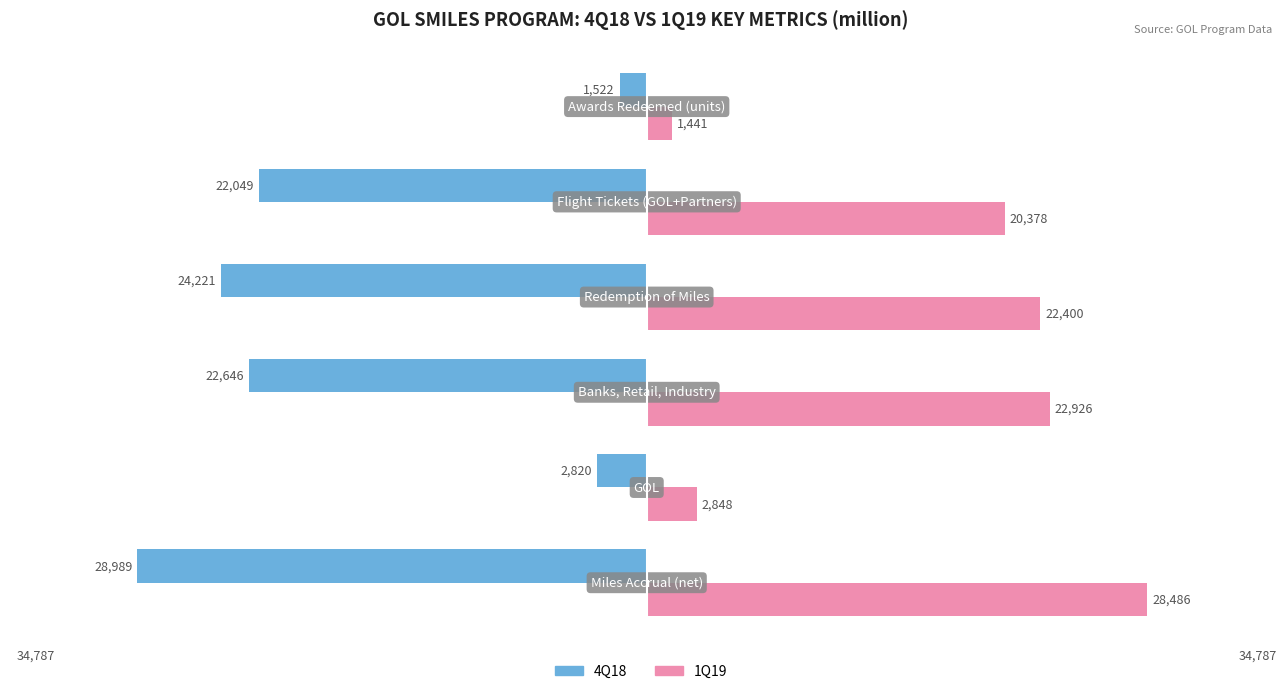

Reading left to right, extract all data points from this chart.

4Q18: -28989.3	-2819.5	-22645.8	-24221.1	-22048.8	-1522.5
1Q19: 28485.6	2847.9	22926.4	22399.6	20377.5	1441.1